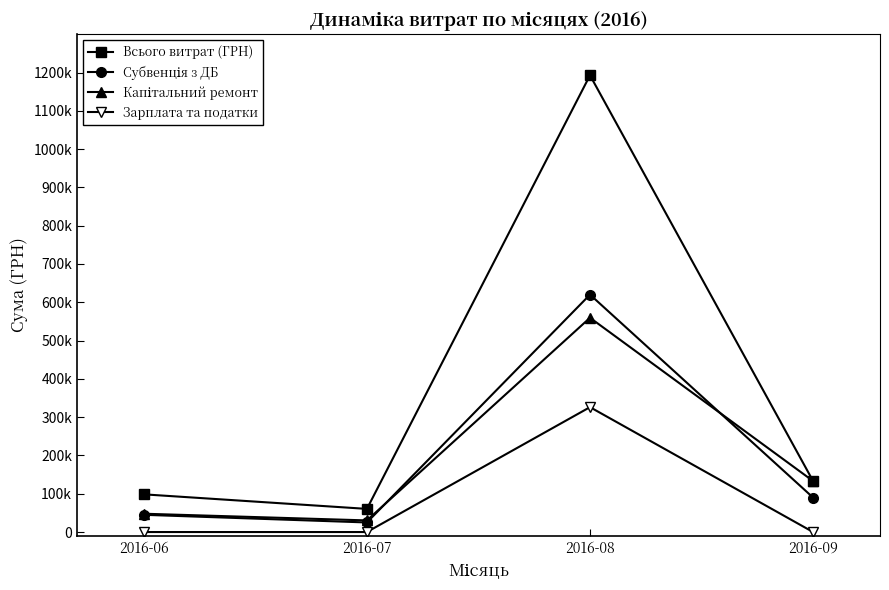

True or false: Зарплата та податки and Субвенція з ДБ cross at least once.

False